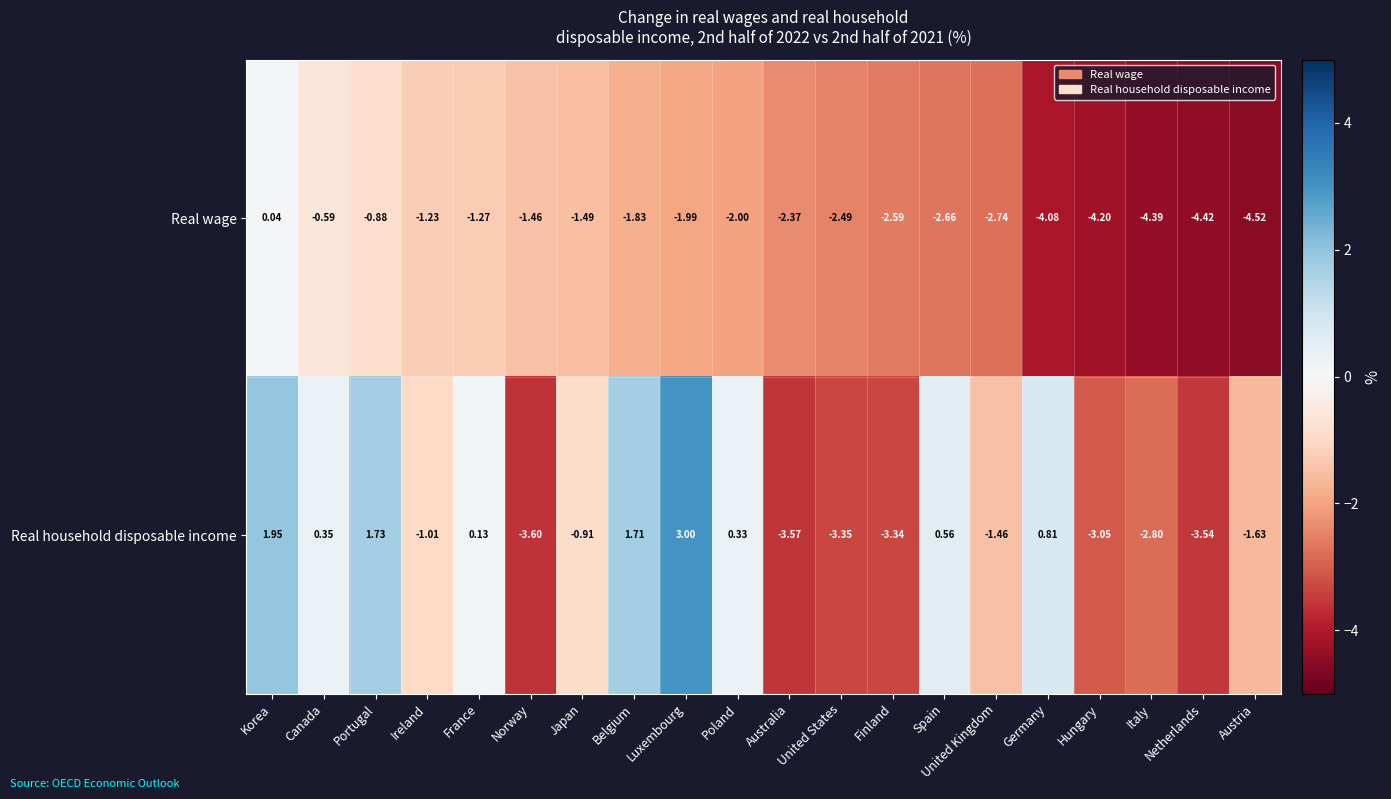

At which category is the sum across all series the highest?

Korea